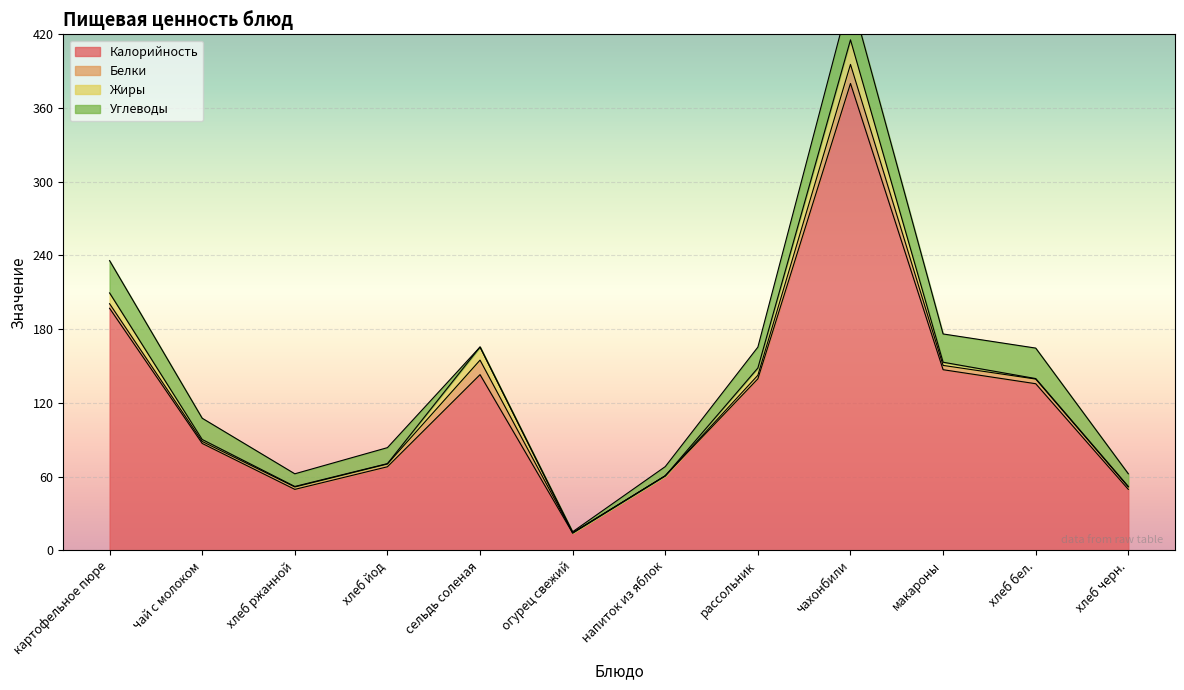

Where is the first local minimum for Жиры?

хлеб йод